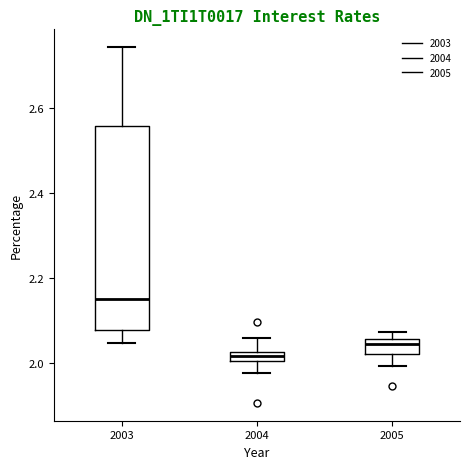

Comparing the boxes themselves (not the whiskers), which one is the tallest?

2003